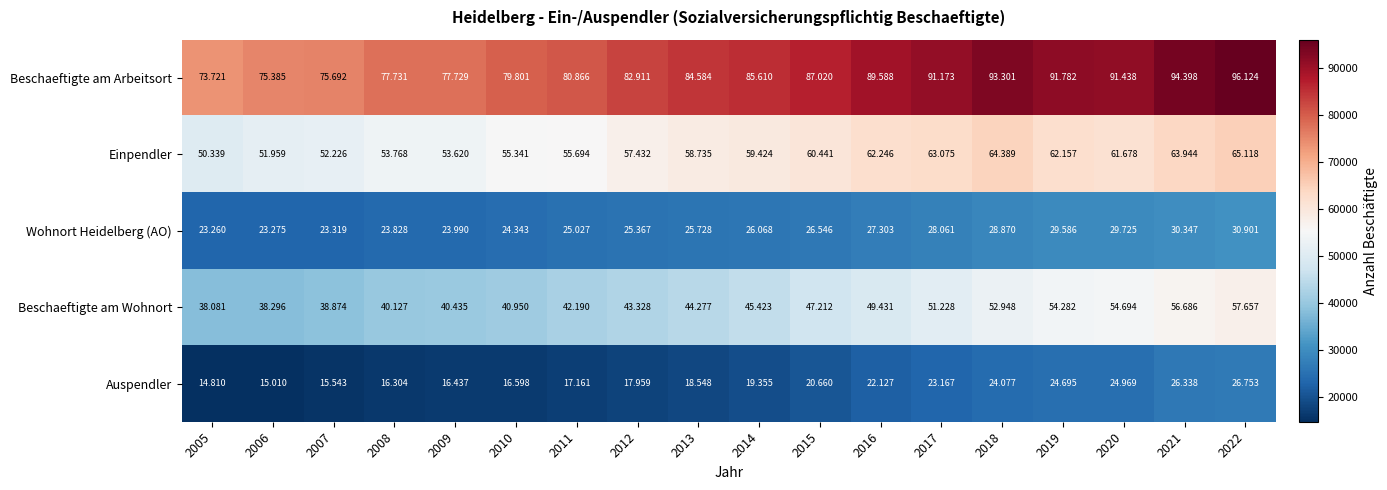

Between 2008 and 2020, which series saw the biggest shift?

Beschaeftigte am Wohnort